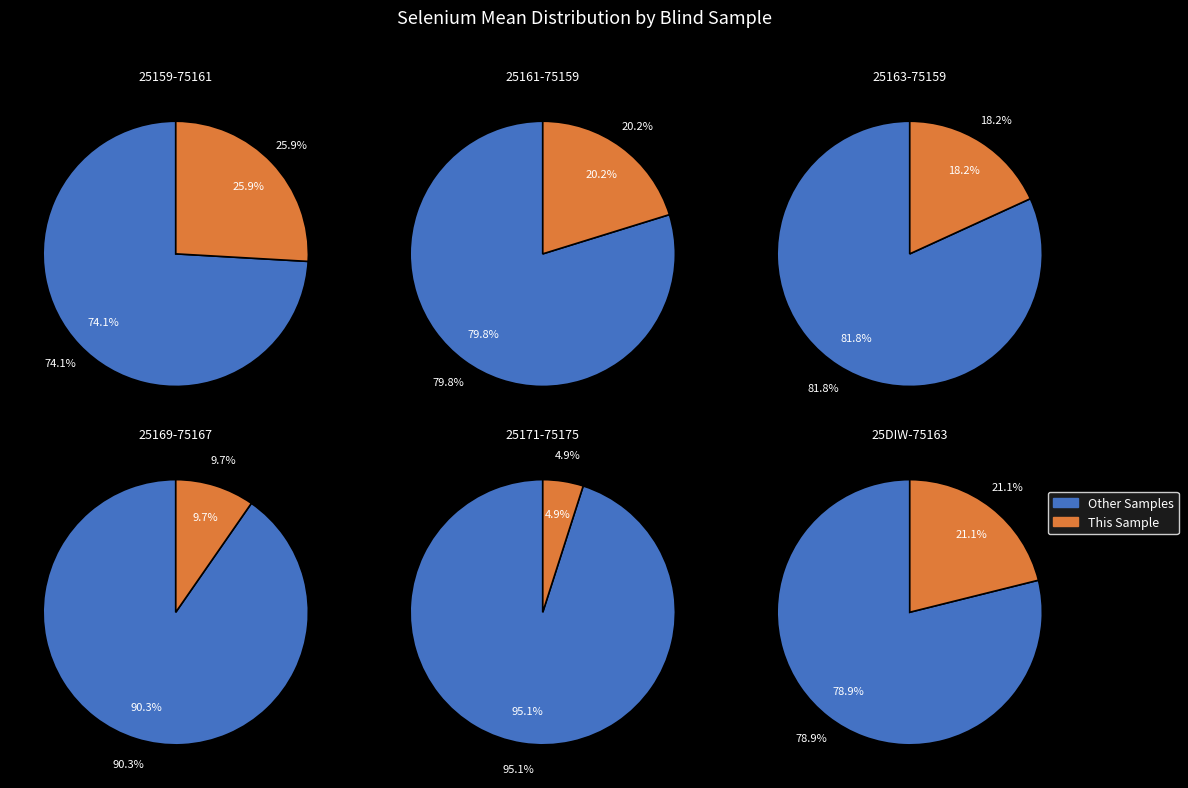

Between 25DIW-75163 and 25161-75159, which is larger?

25DIW-75163